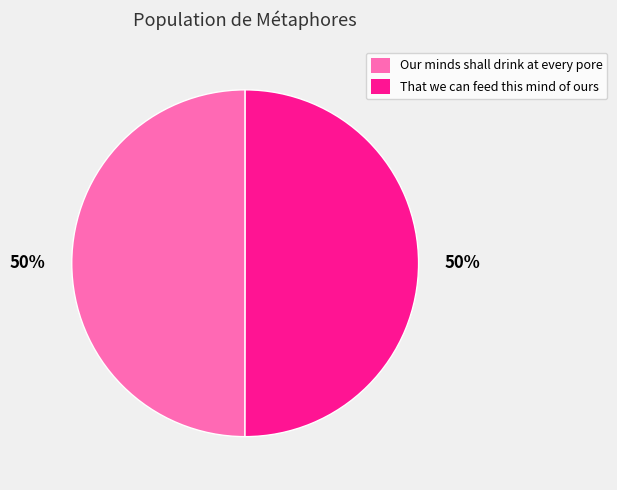

To the nearest percent, what portion does Our minds shall drink at every pore represent?

50%